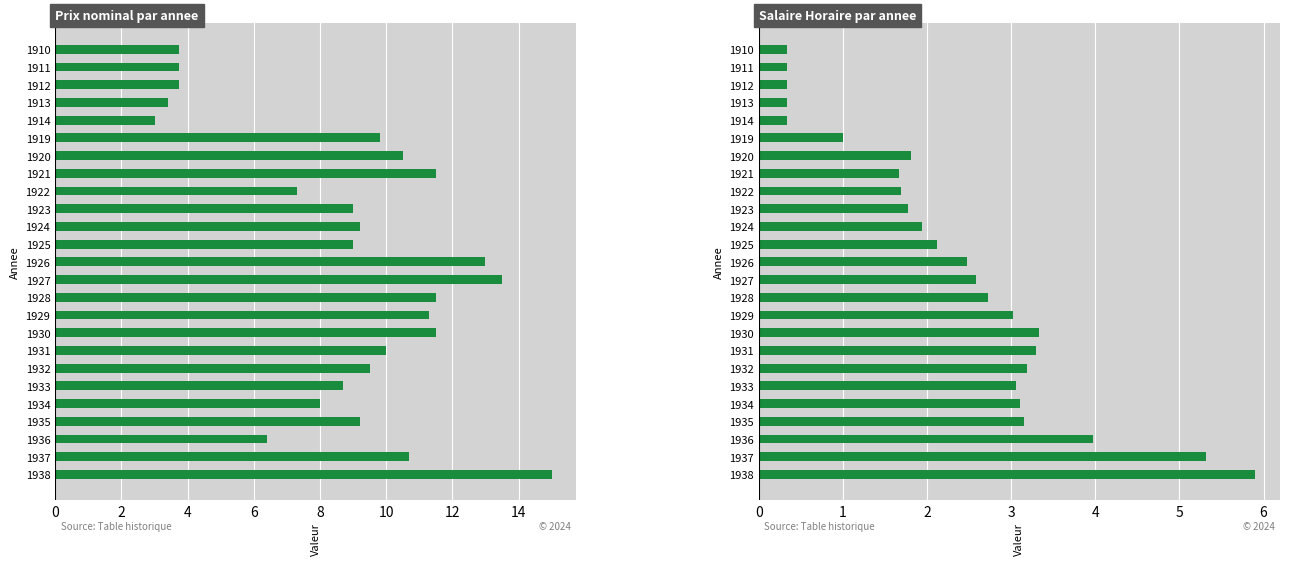

Which series changed the most between 1914 and 1930?

Prix nominal par annee